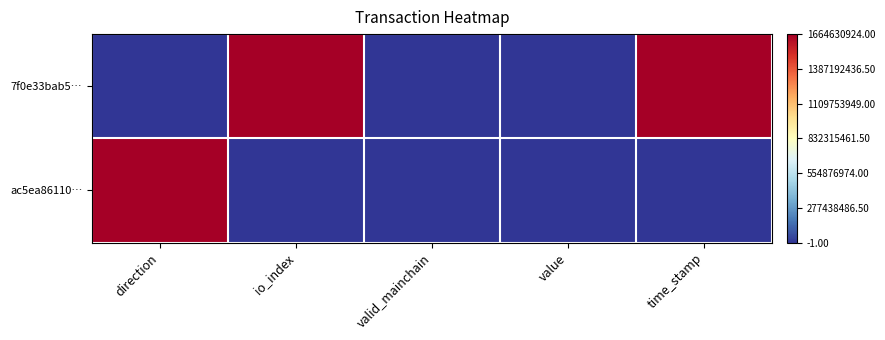

What is the difference between the highest and lowest values at io_index?

1